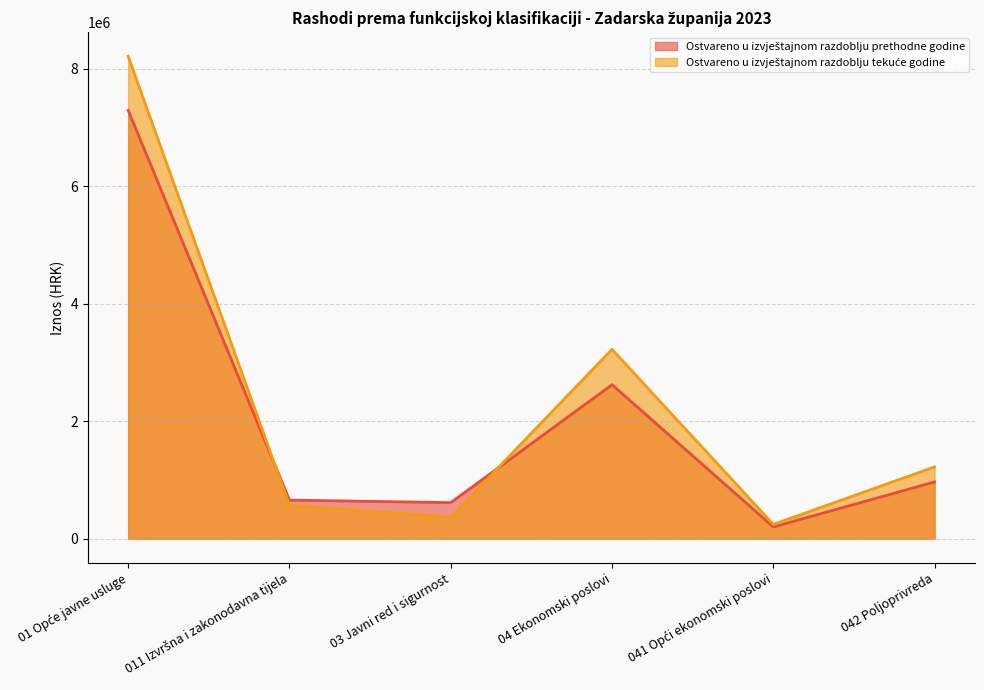

Which series has the largest total across all categories?

Ostvareno u izvještajnom razdoblju tekuće godine